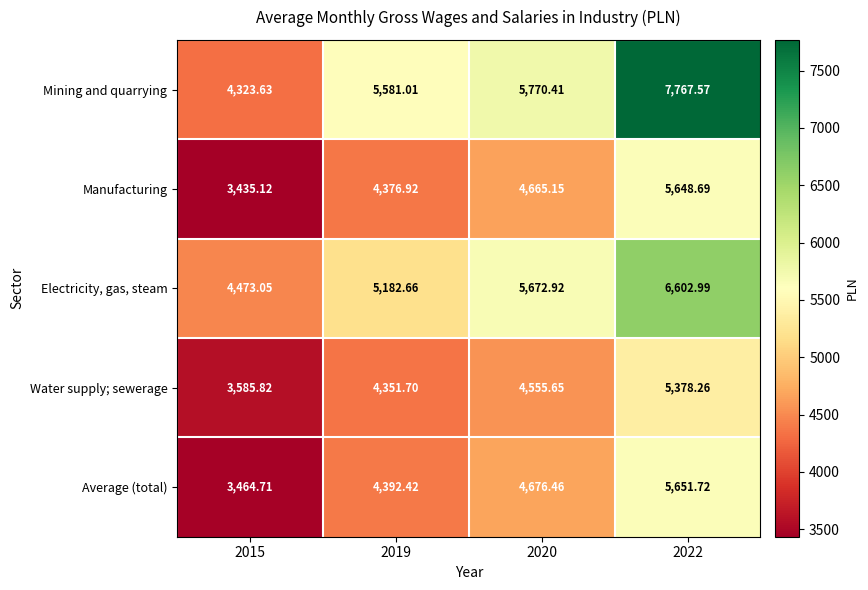

List the series in order of their peak value, highest first.

Mining and quarrying, Electricity, gas, steam, Average (total), Manufacturing, Water supply; sewerage